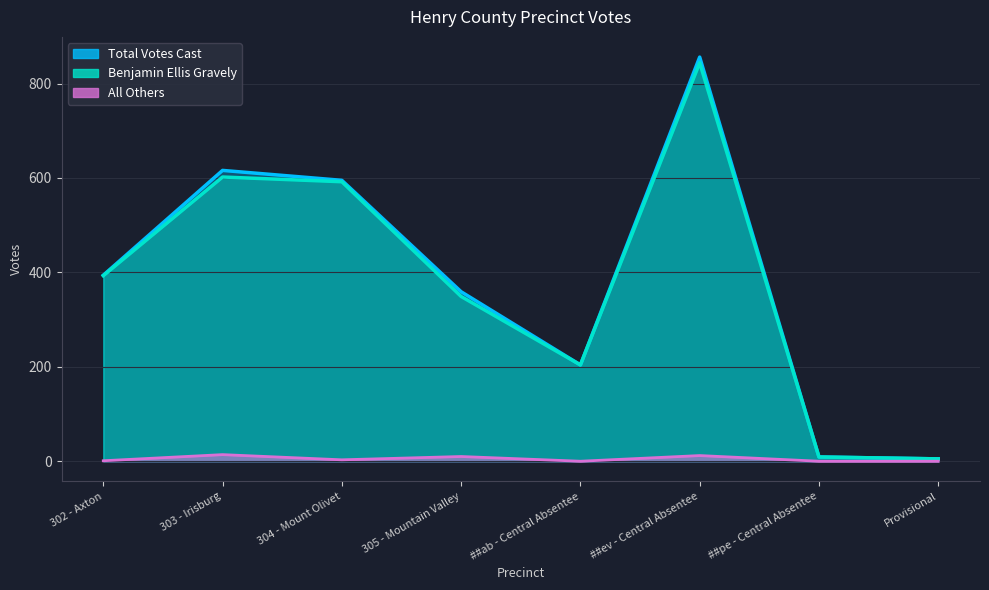

Where does the All Others series first go above 3?

303 - Irisburg